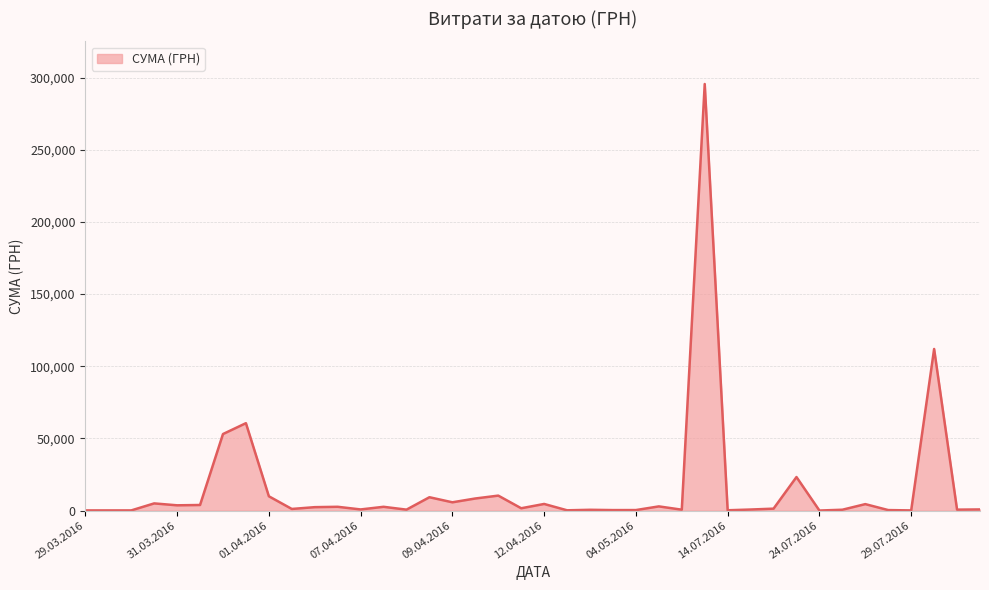

What is the maximum value shown in the chart?

295638.6